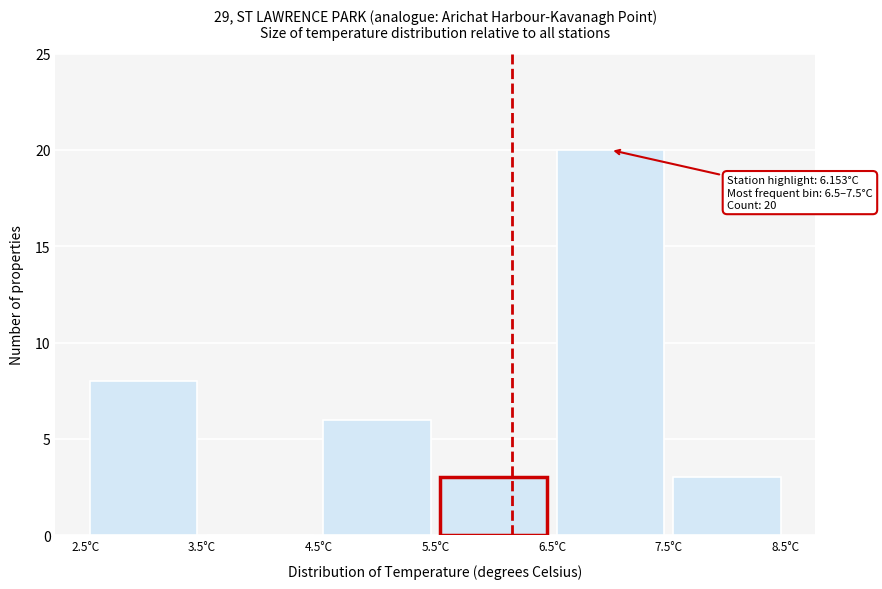

Over which range of the x-axis is the bar tallest?

6.5 to 7.5